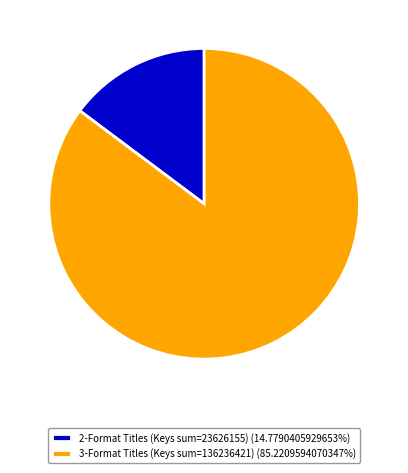

Combined, do 3-Format Titles (Keys sum=136236421) (85.2209594070347%) and 2-Format Titles (Keys sum=23626155) (14.7790405929653%) account for over 50%?

Yes